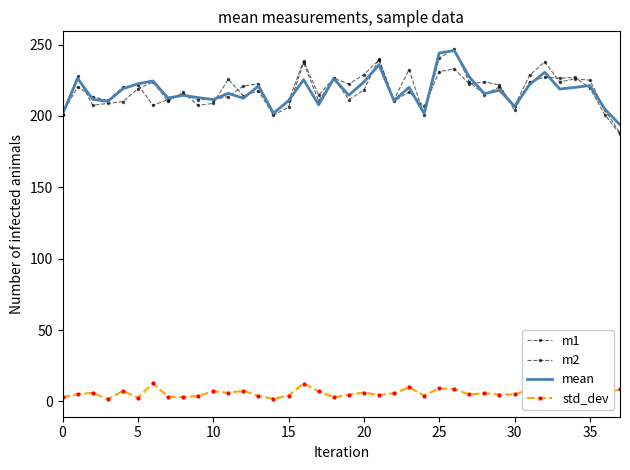

What are all the series names shown in the legend?

m1, m2, mean, std_dev